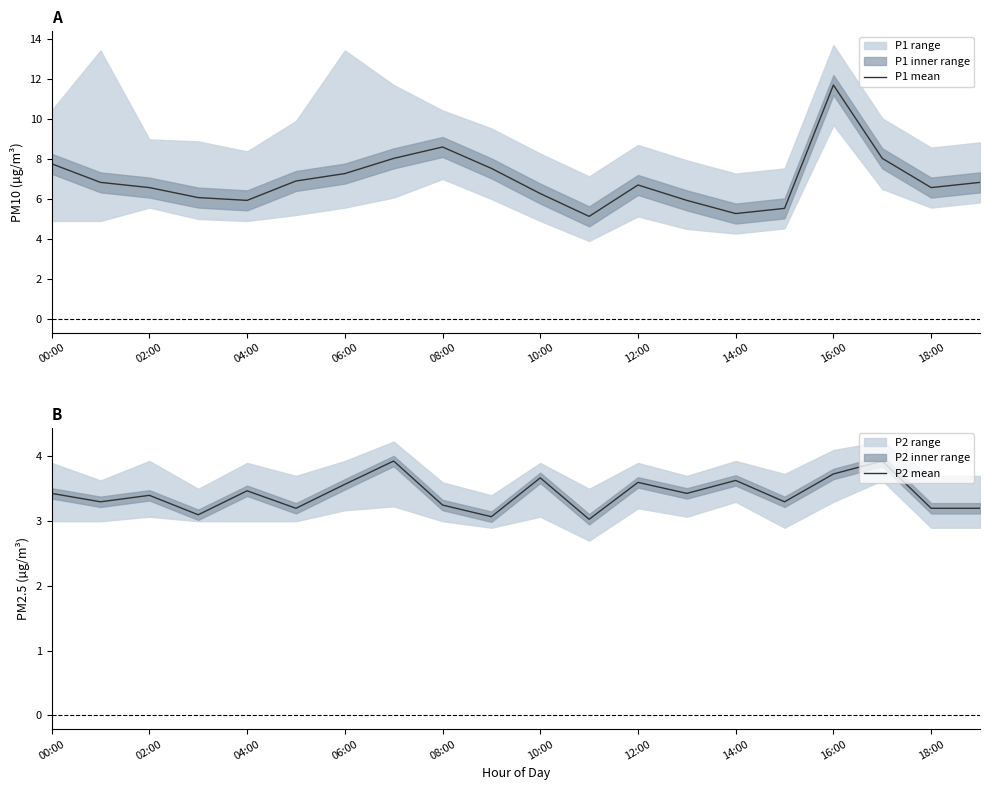

The P1 mean series shows 18.0 at 16:00. True or false?

False